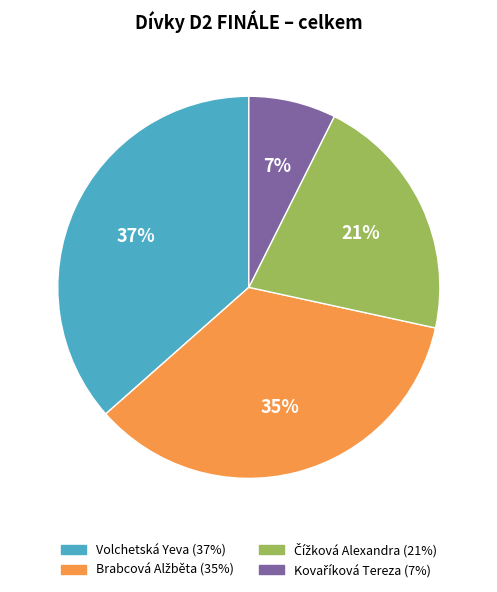

To the nearest percent, what is the average slice percentage?

25%